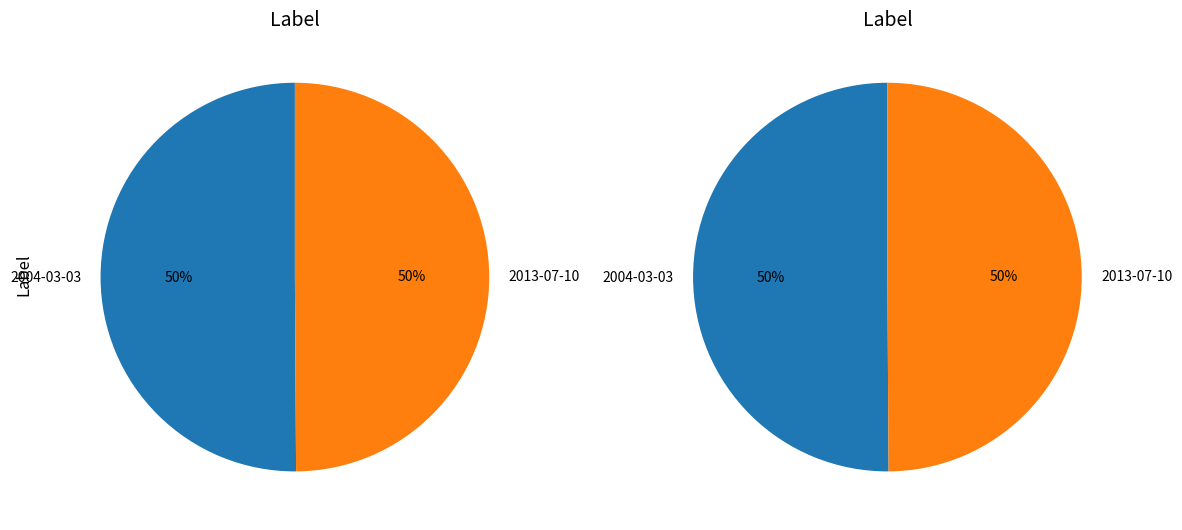

True or false: 2013-07-10 accounts for 42% of the total.

False